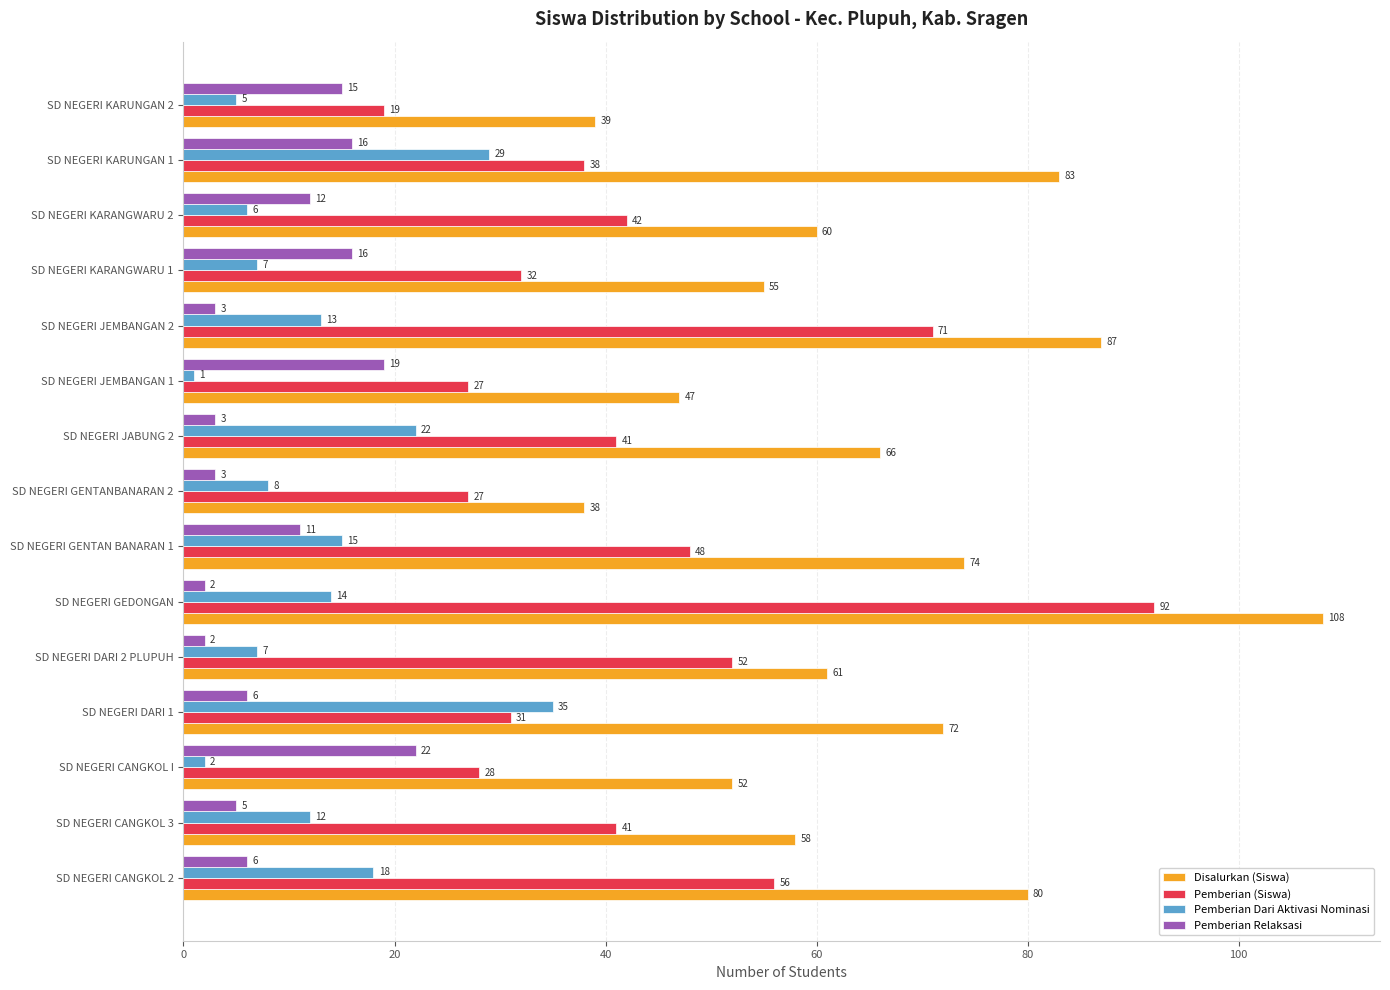

Which category has the lowest value in the Pemberian (Siswa) series?

SD NEGERI KARUNGAN 2